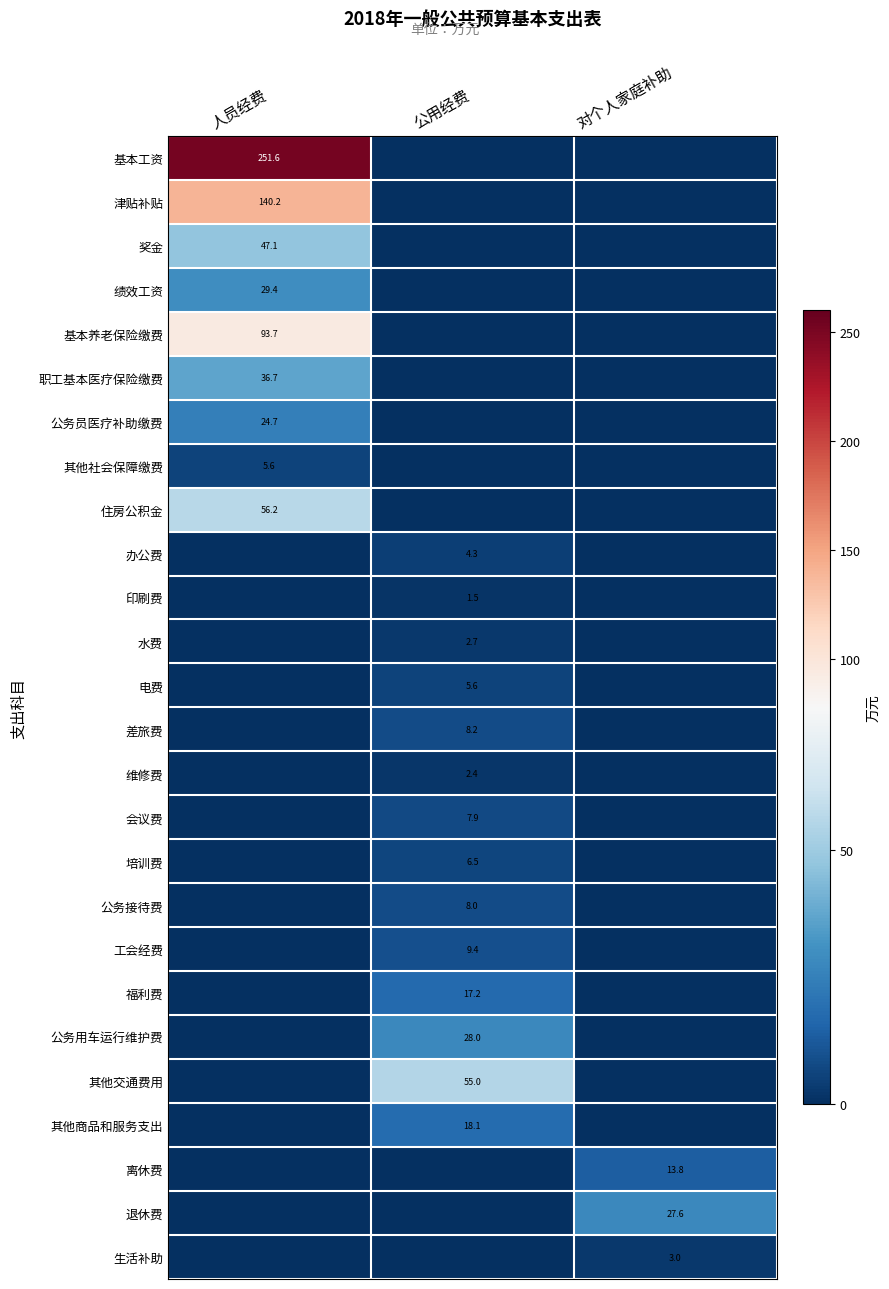

Is the value of 奖金 at 人员经费 greater than the value of 电费 at 公用经费?

Yes